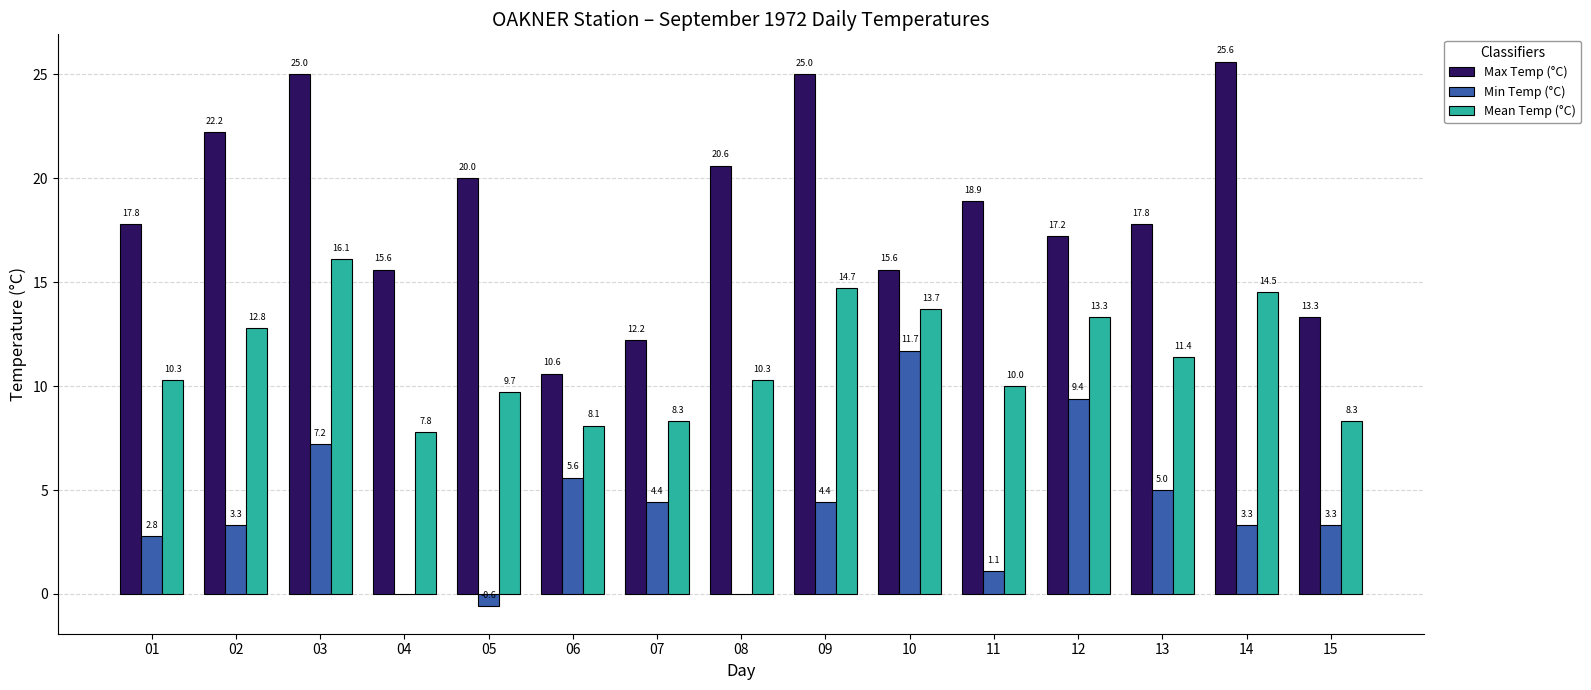

Which category has the highest value in the Mean Temp (°C) series?

03